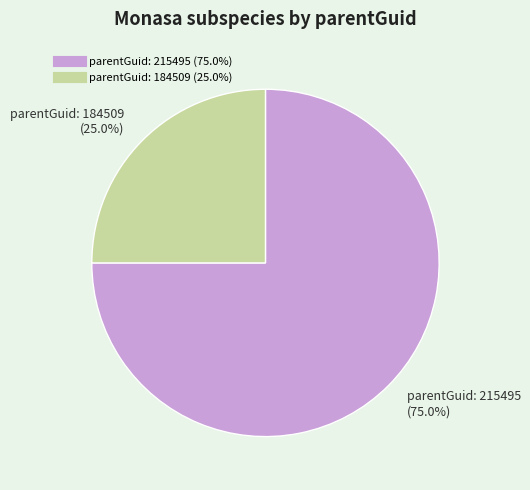

Is there any slice that represents more than half of the pie?

Yes